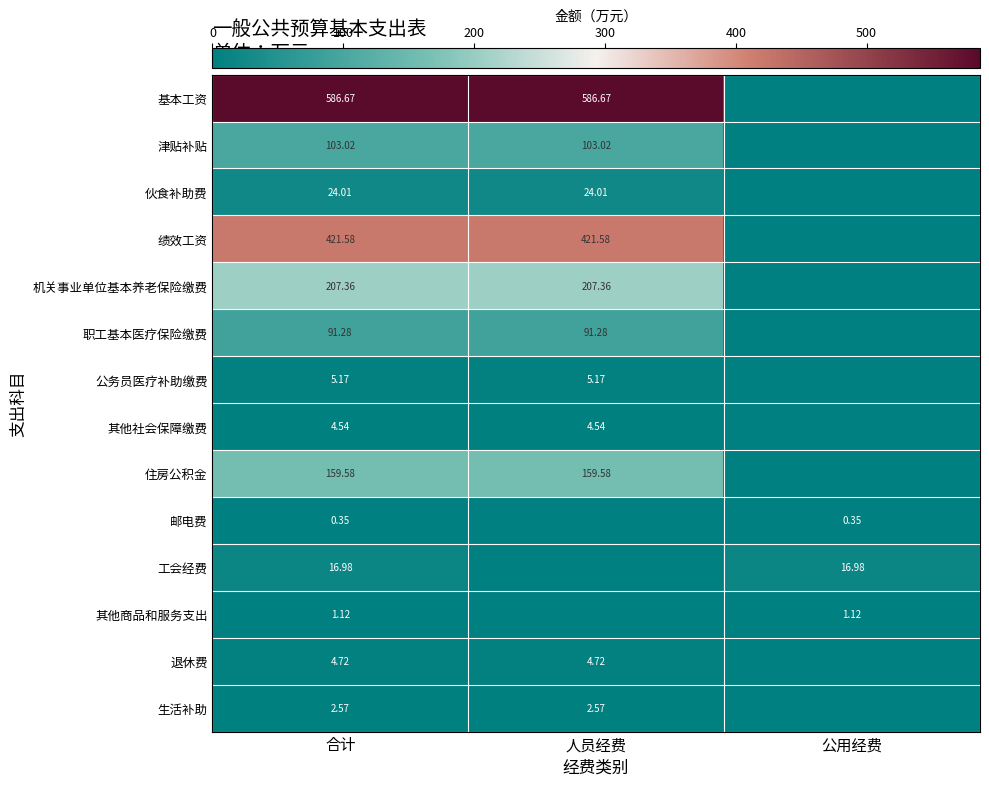

How many series are shown in this chart?

14